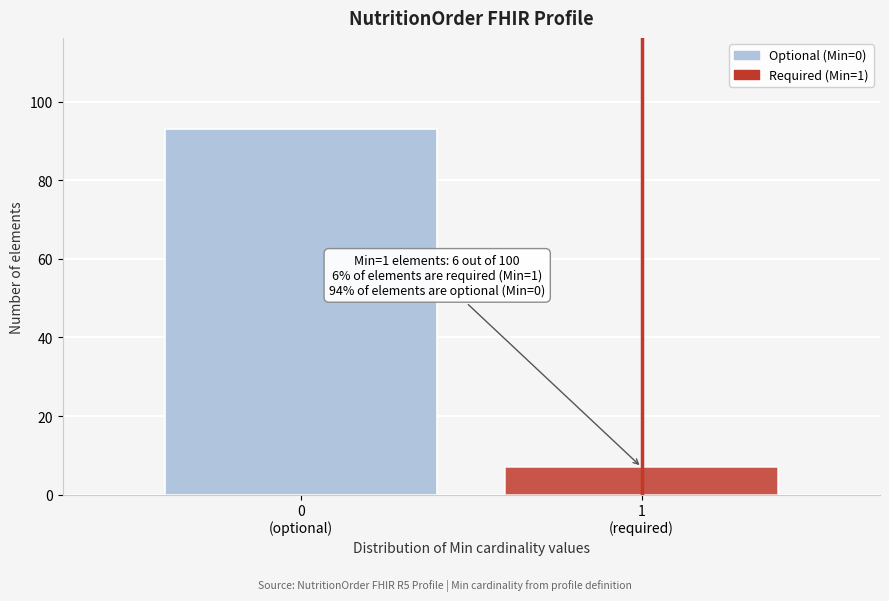

Reading right to left, list all the values displayed in this chart.

7	93